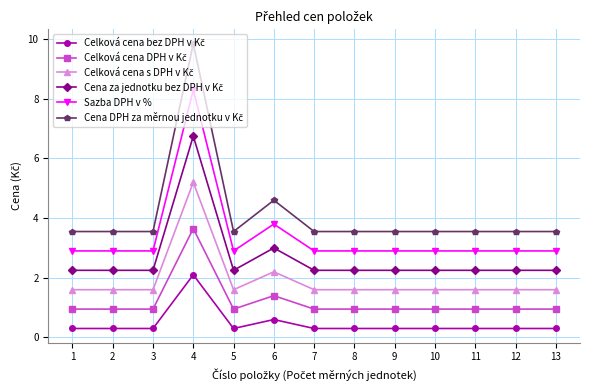

What is the maximum value shown in the chart?

9.9